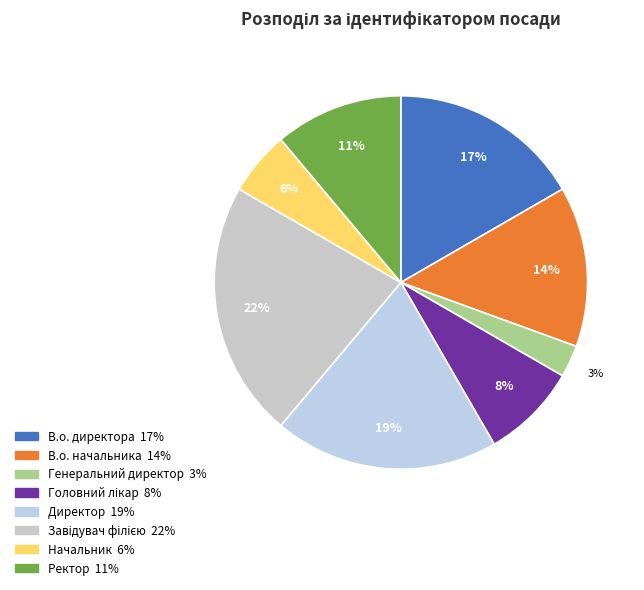

To the nearest percent, what is the combined percentage of Головний лікар and Директор?

28%